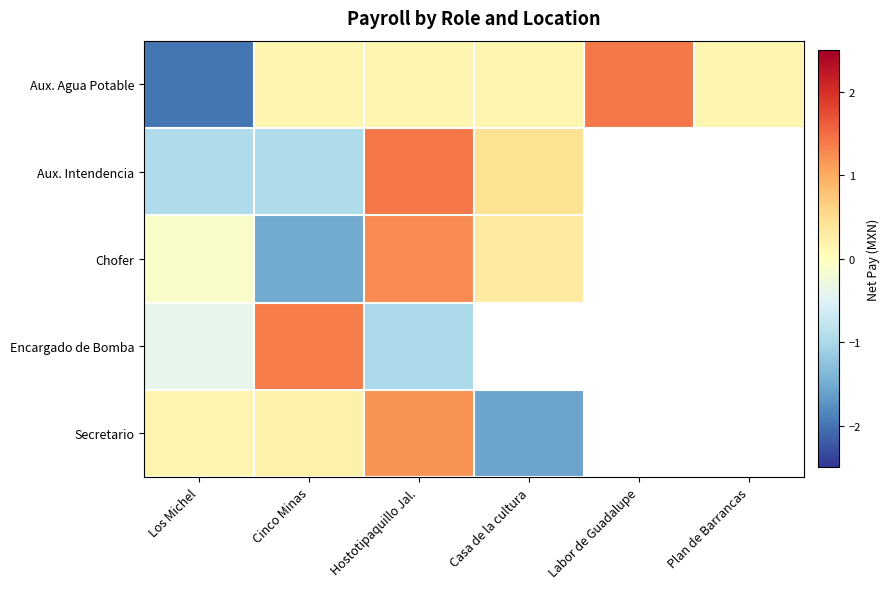

How many data points in Aux. Agua Potable are above 0?

5